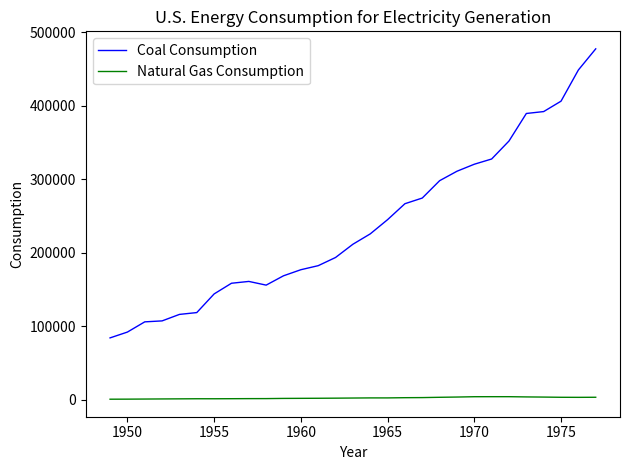

What is the difference between the maximum and minimum values in the Coal Consumption series?

393162.5